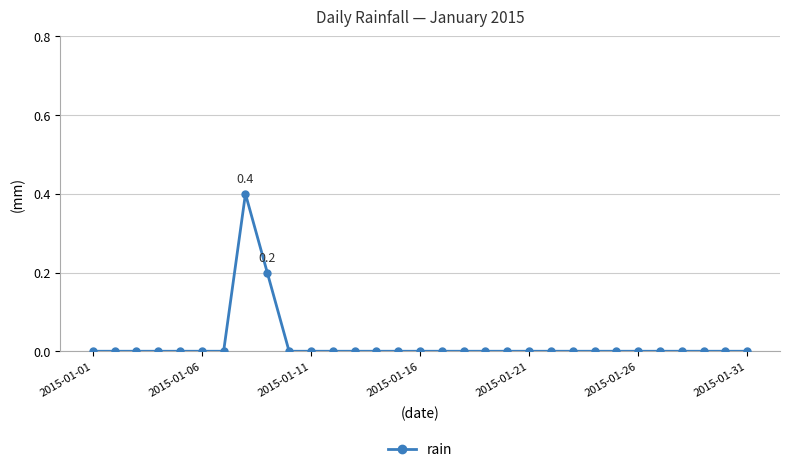

What is the difference between the maximum and minimum values?

0.4